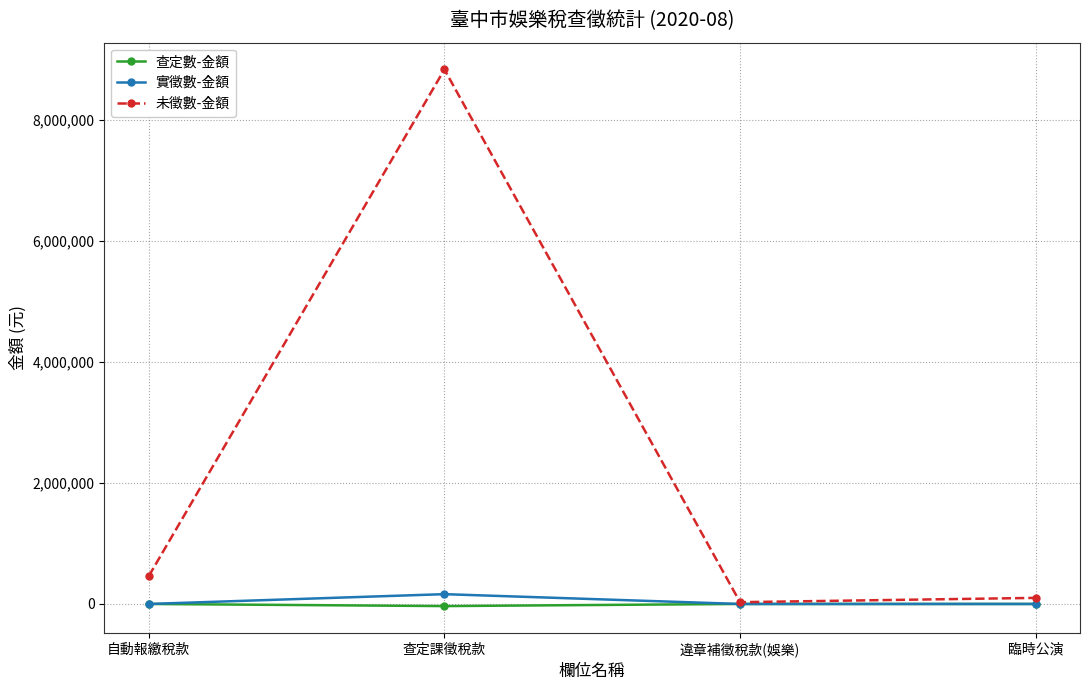

At which category is the sum across all series the highest?

查定課徵稅款